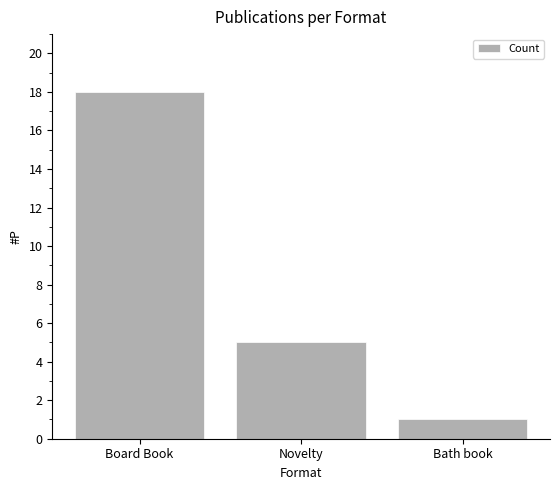

Reading left to right, transcribe all the data shown in this chart.

Board Book=18	Novelty=5	Bath book=1